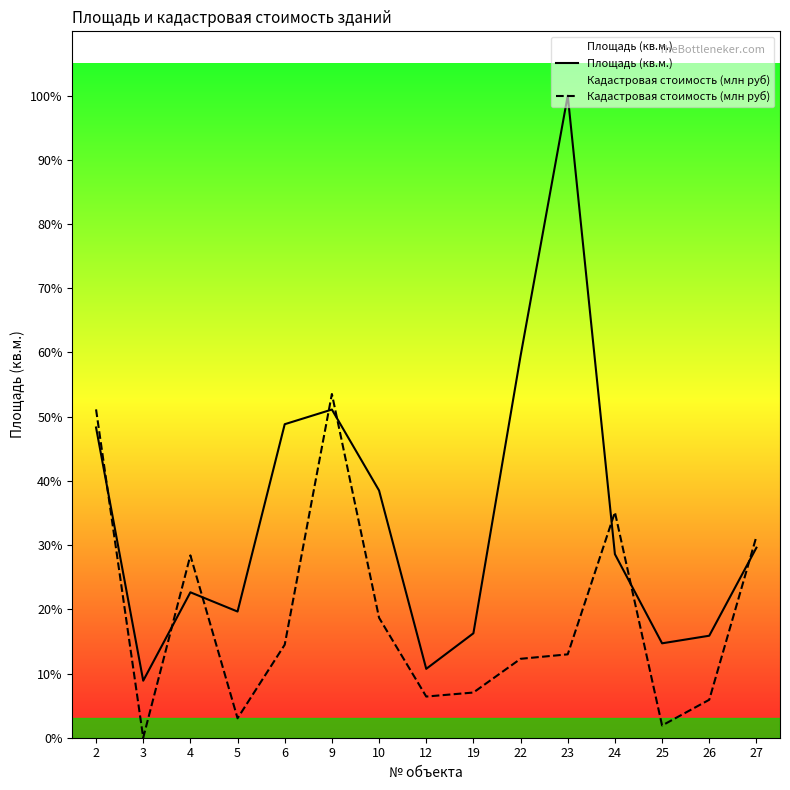

Between 6 and 27, which series saw the biggest shift?

Площадь (кв.м.)